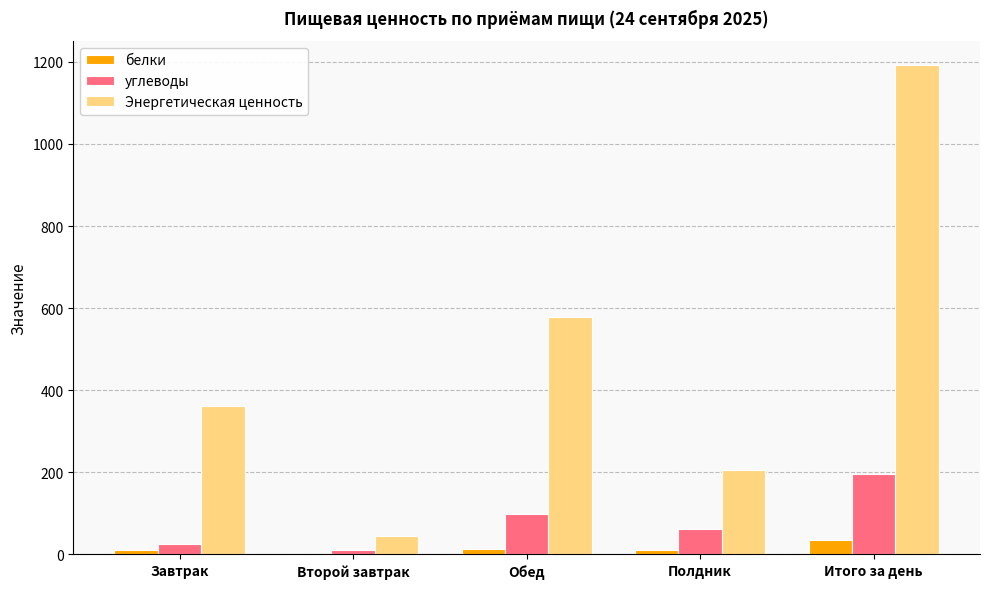

The Энергетическая ценность series shows 362.8 at Завтрак. True or false?

True